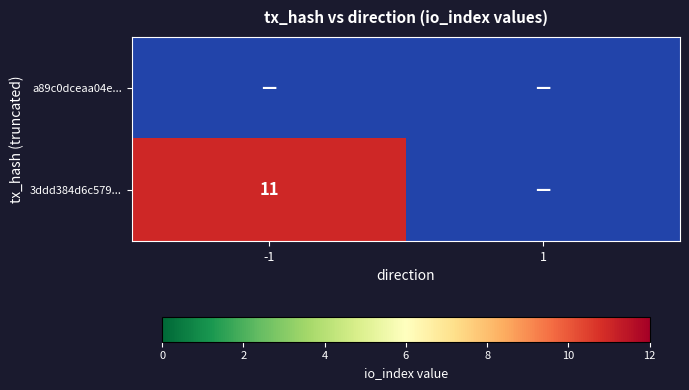

The value of 3ddd384d6c579... at -1 is 11. True or false?

True